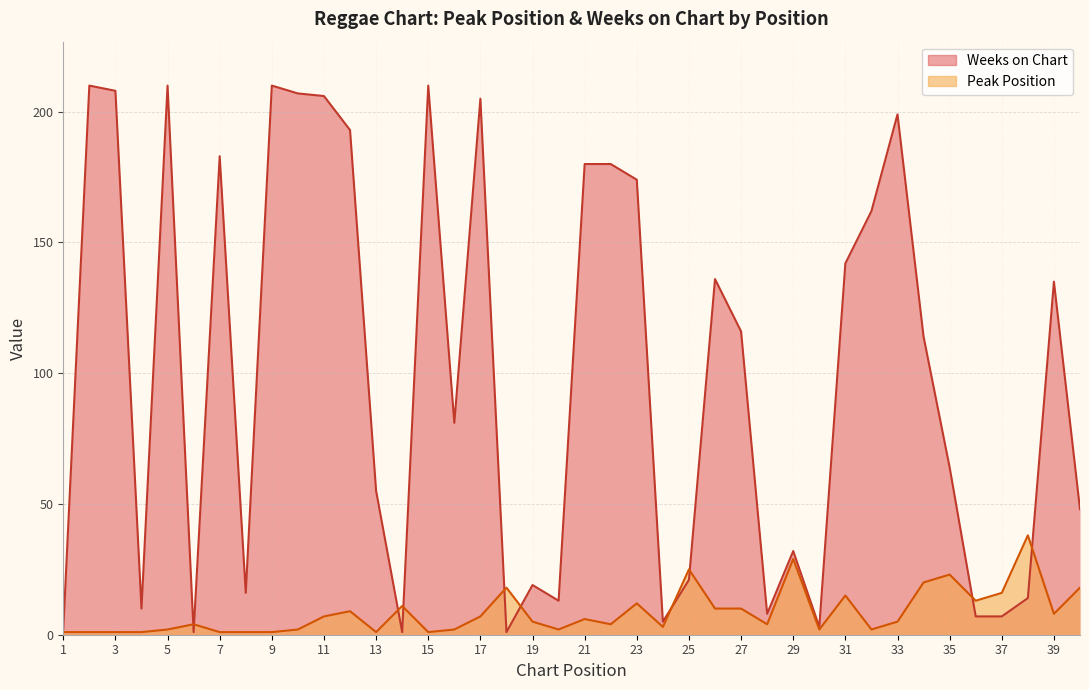

What is the sum of all Peak Position values?

341